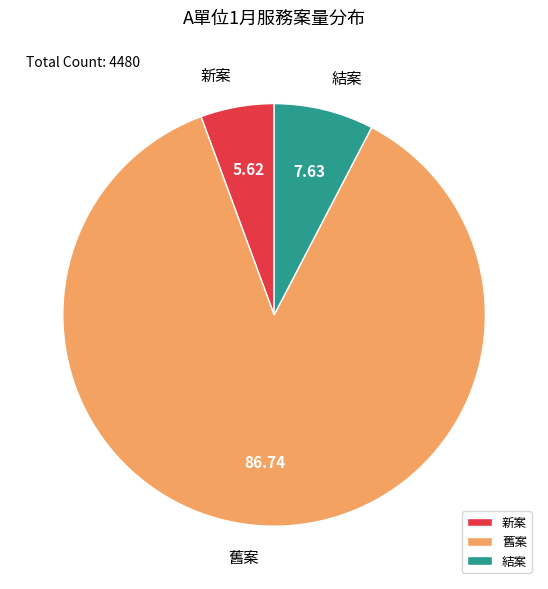

Which slice represents more than half of the pie?

舊案